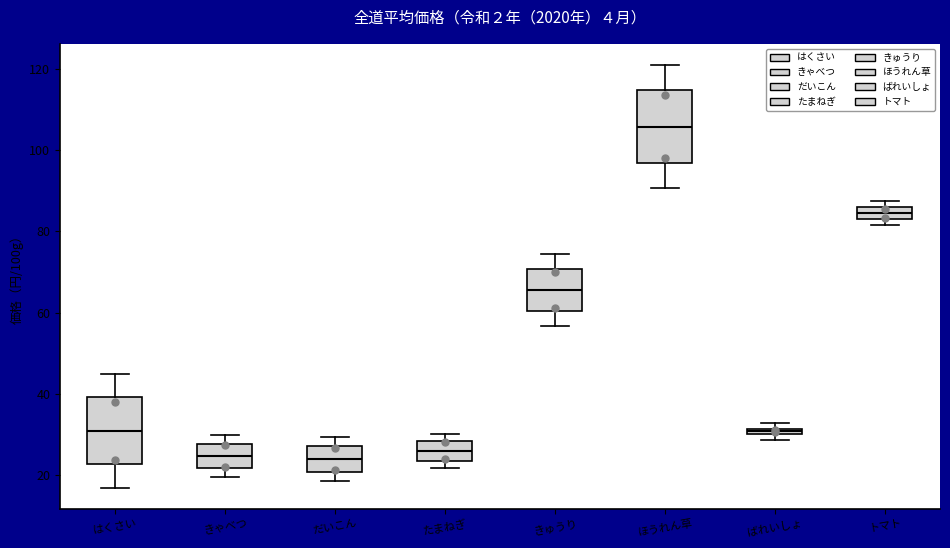

Where is the lower edge of the box for ばれいしょ on the y-axis? The values are not printed on the chart, so give them approximately, as read against the axis.

30